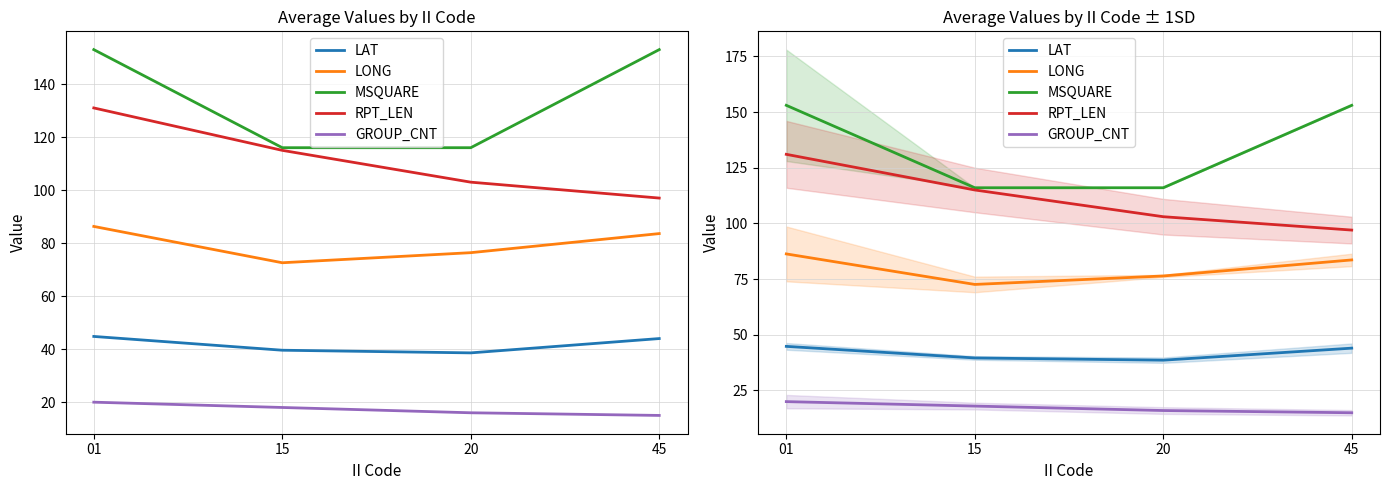

At how many categories does at least one series exceed 73?

4